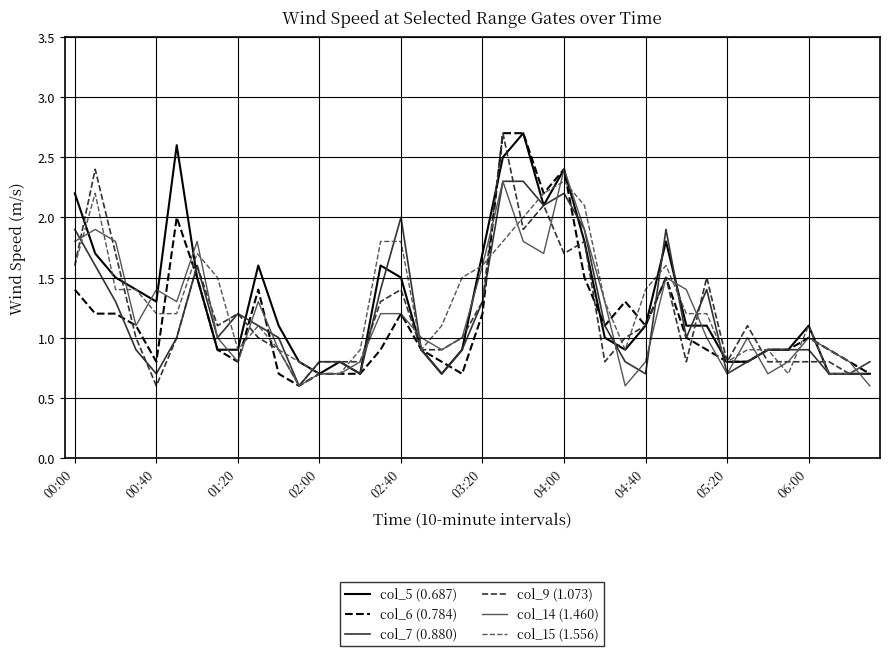

What is the highest value of the col_6 (0.784) series?

2.7